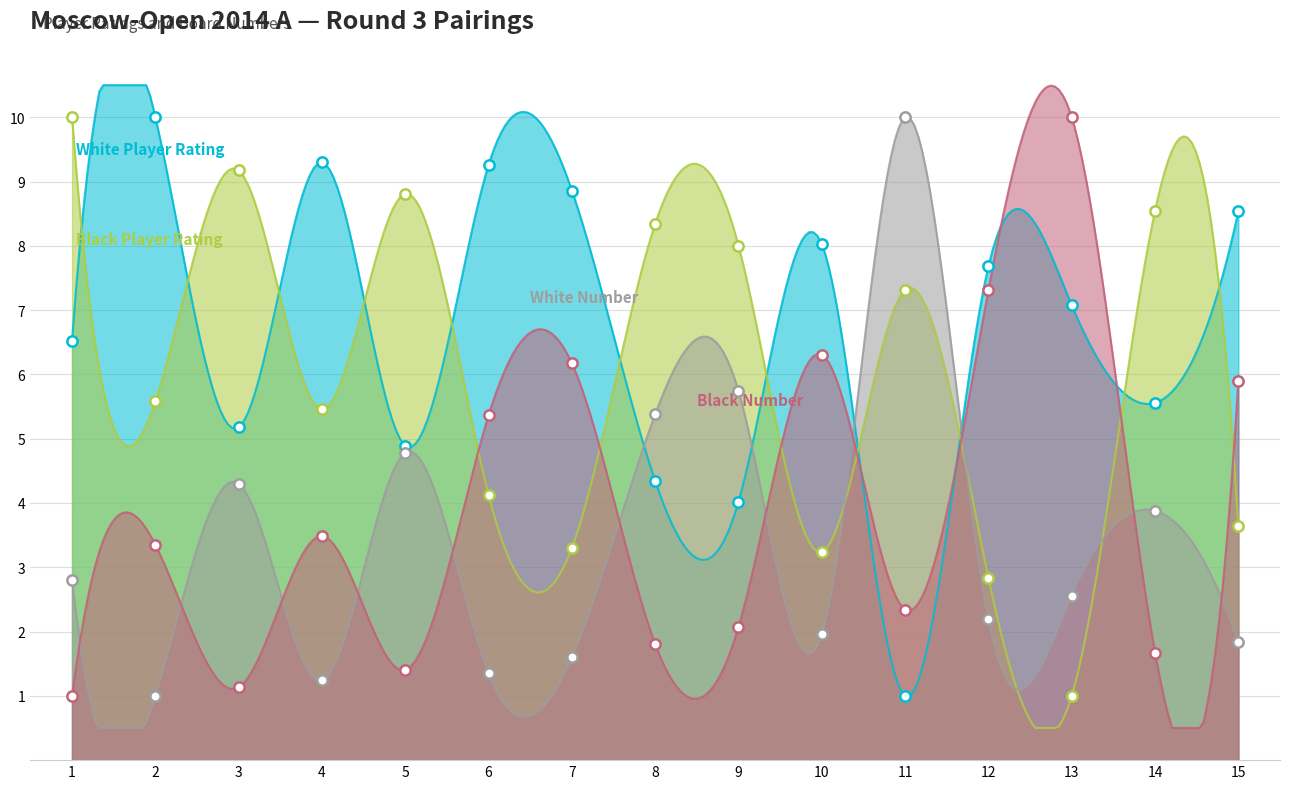

Which series reaches the maximum Y coordinate?

White Player Rating